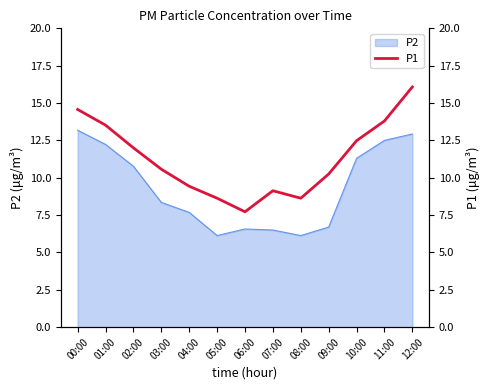

Where does the P2 series first go above 8?

00:00